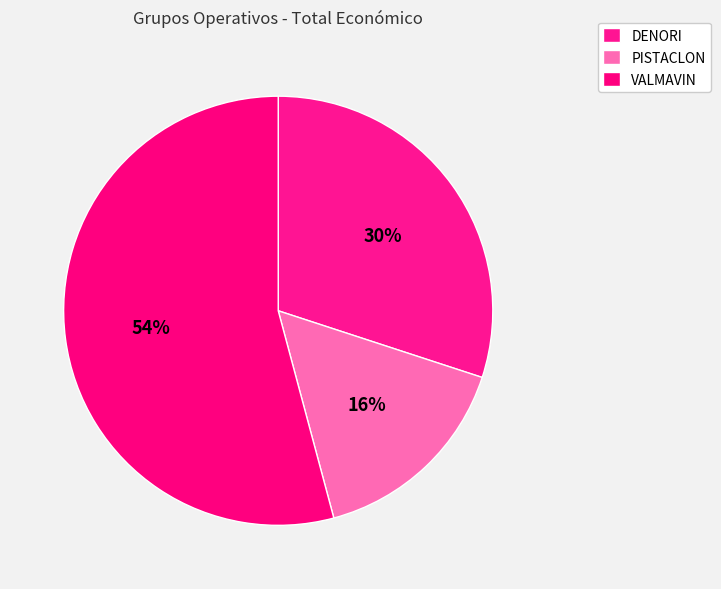

Is DENORI the majority of the pie?

No